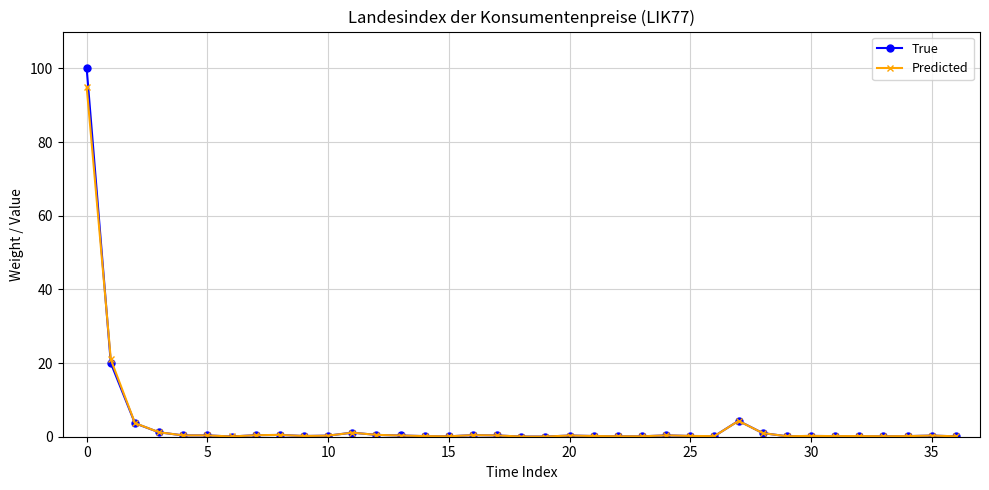

How many lines are shown in the chart?

2